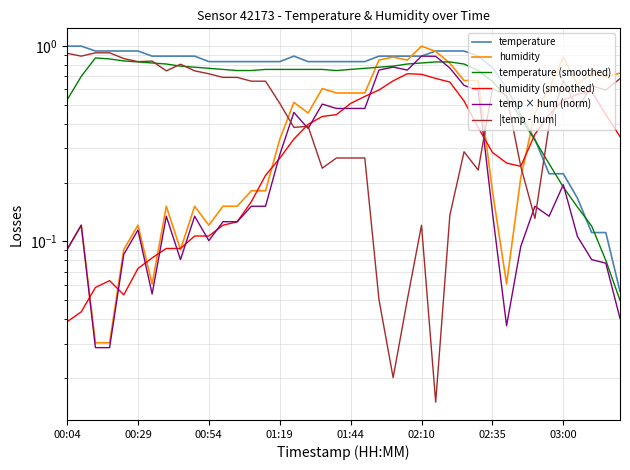

What are all the series names shown in the legend?

temperature, humidity, temperature (smoothed), humidity (smoothed), temp × hum (norm), |temp - hum|